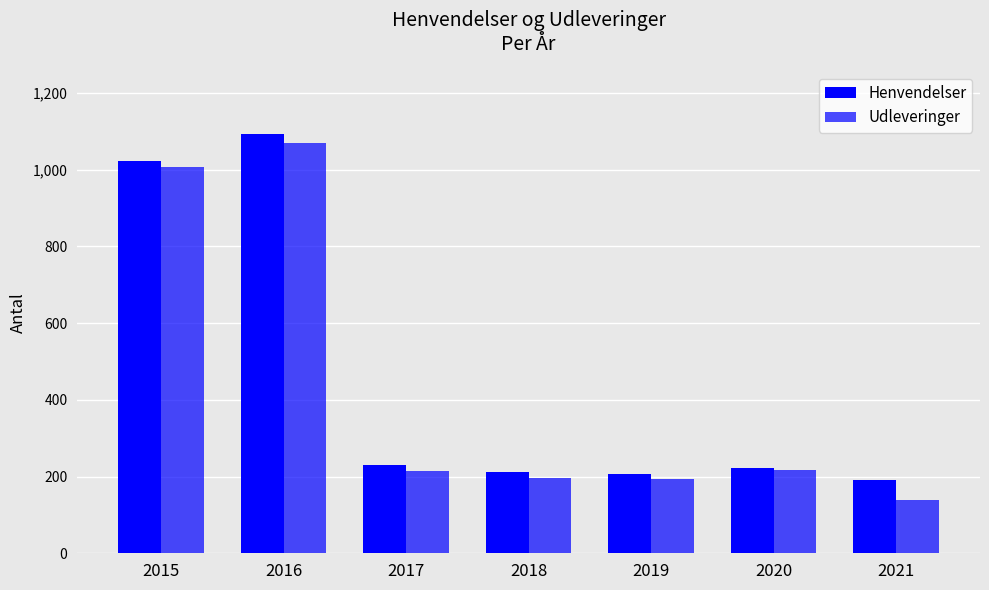

What is the total value across all series at 2015?

2028